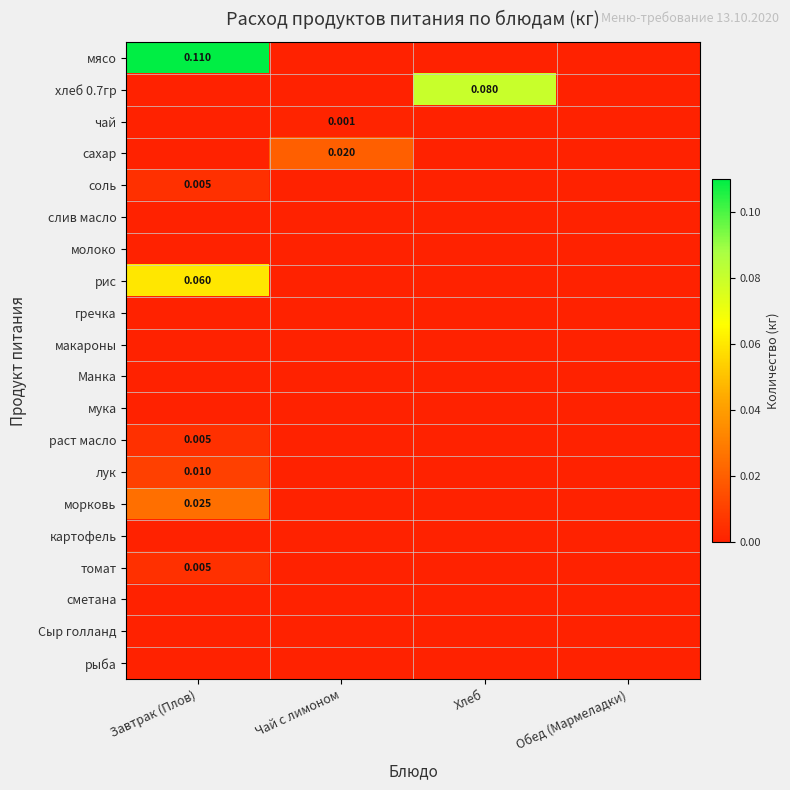

Is it true that Манка equals 0.0 at Обед (Мармеладки)?

True